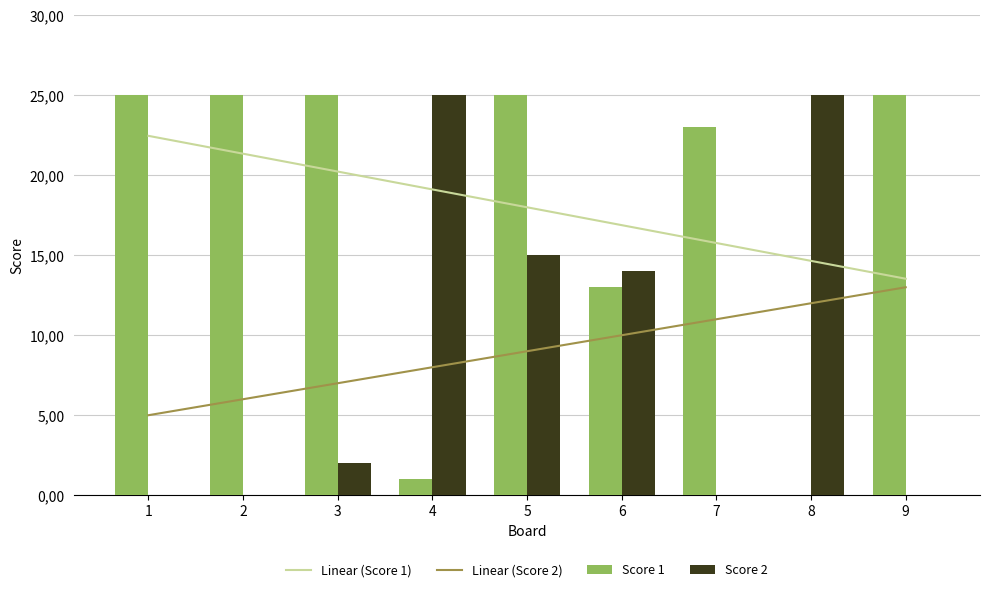

What is the difference between the Score 1 values at 2 and 6?

12.0